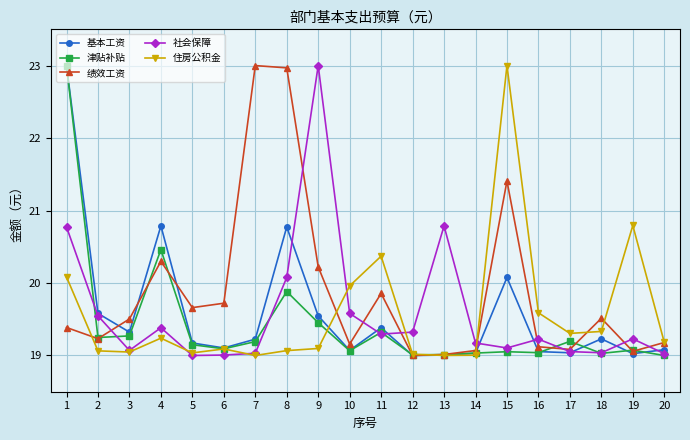

What is the difference between the 社会保障 values at 4 and 19?

0.2